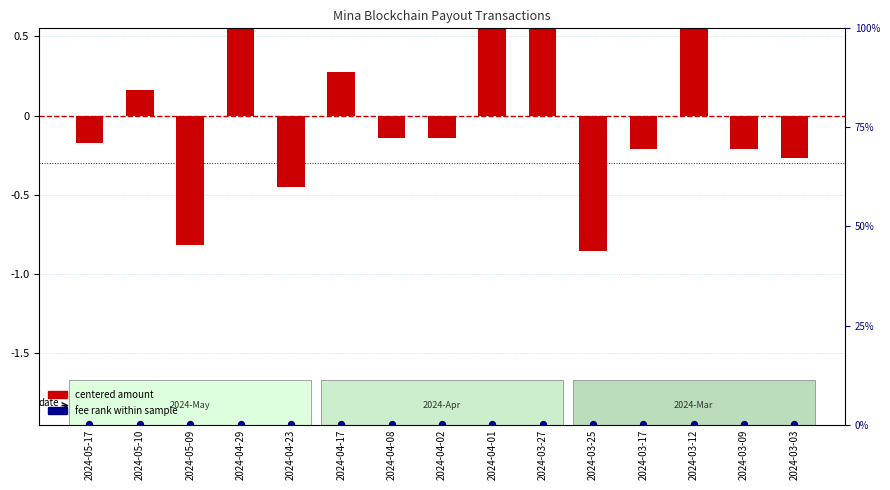

Which series has the widest spread of Y values?

centered amount